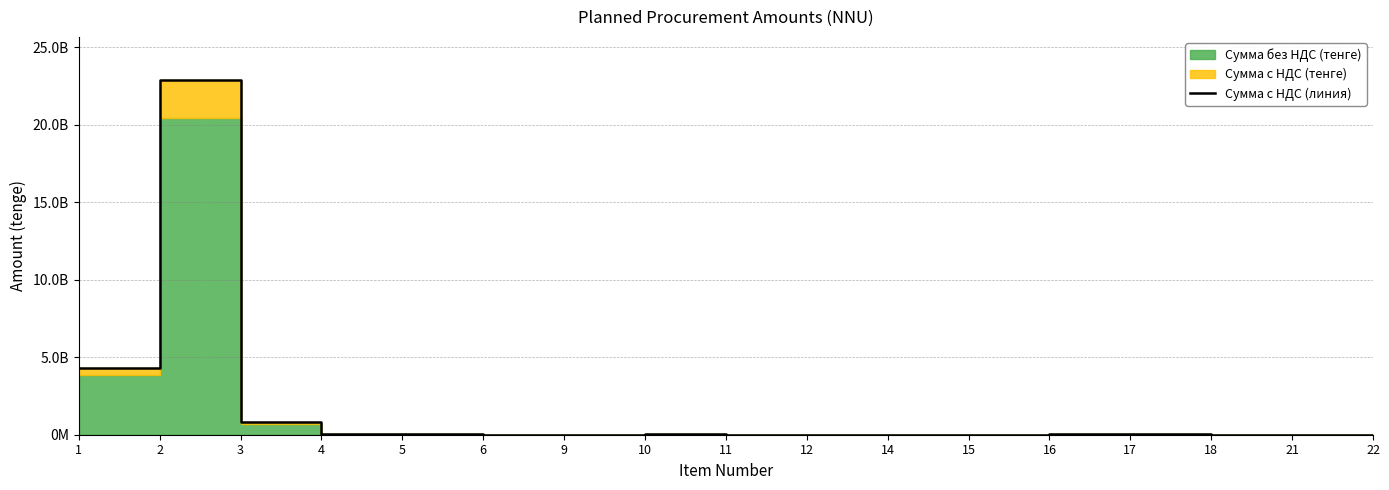

The value at 12 is 7541535.8. True or false?

False